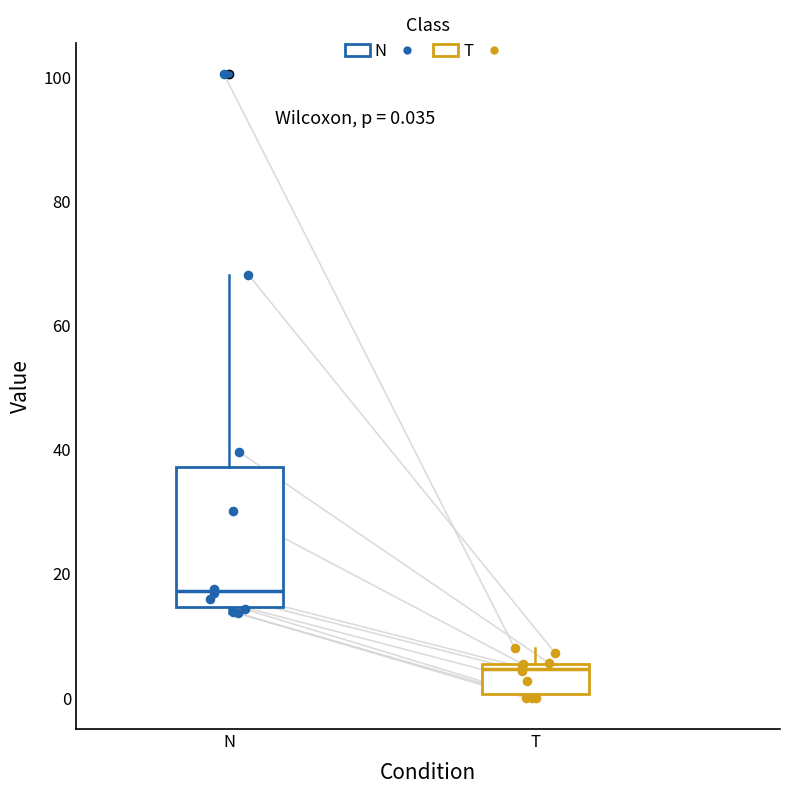

Which box has the highest median line?

N